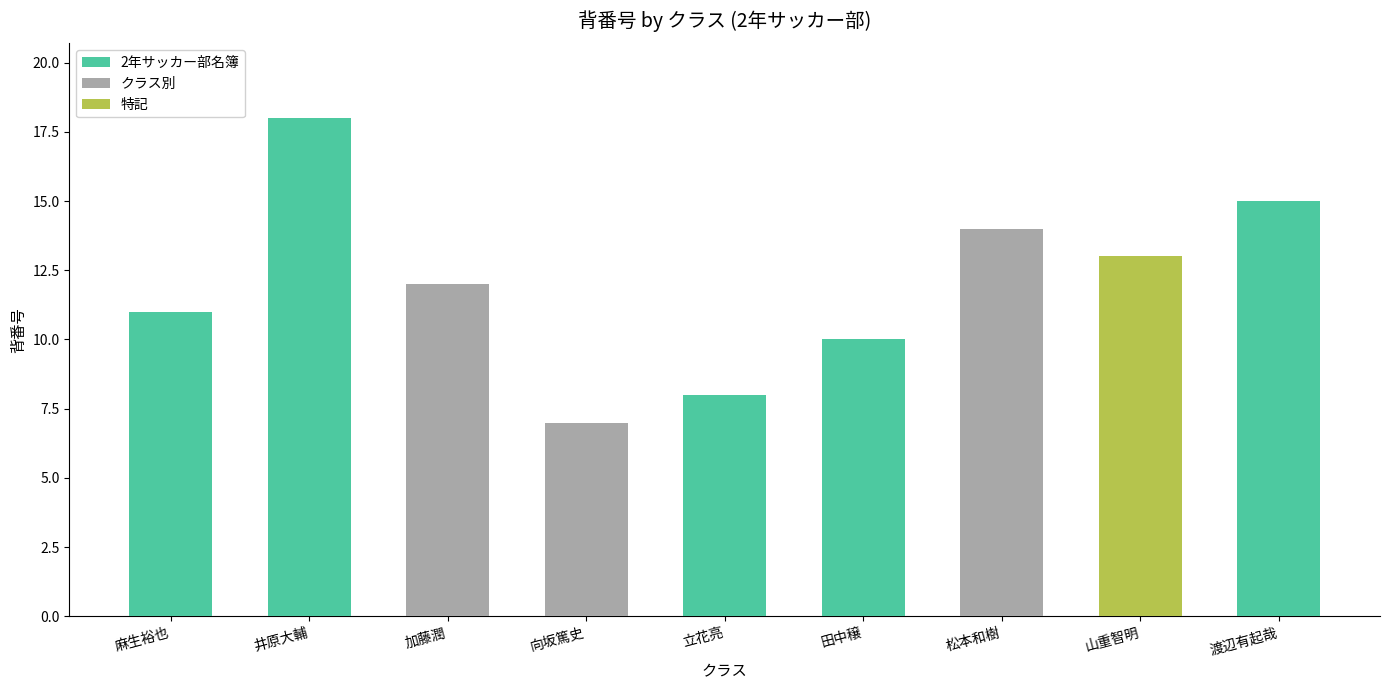

What is the minimum value shown in the chart?

7